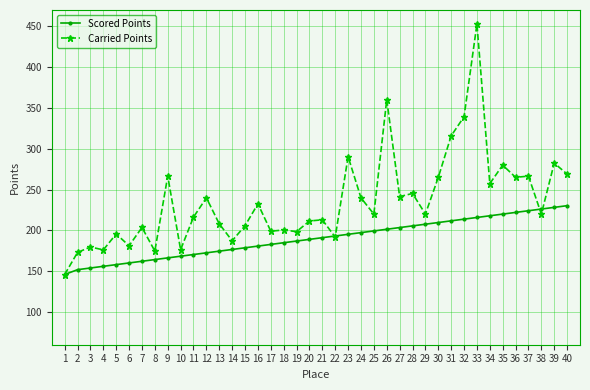

Does the chart have visible grid lines?

Yes